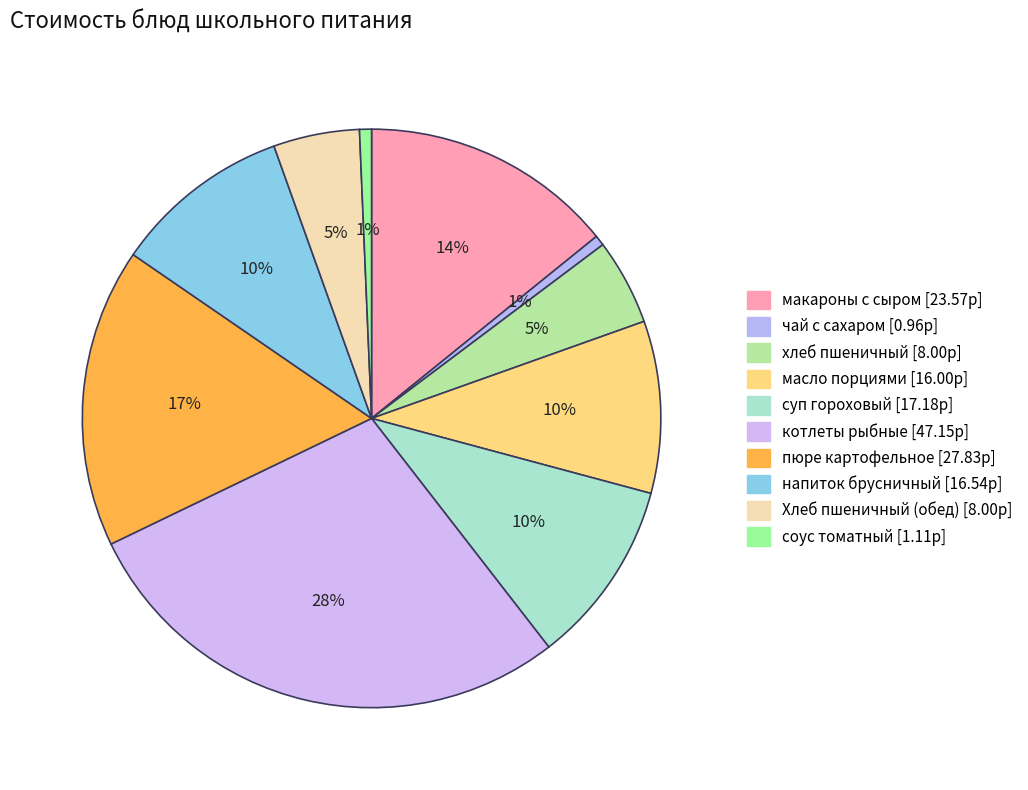

How many segments does this pie chart have?

10